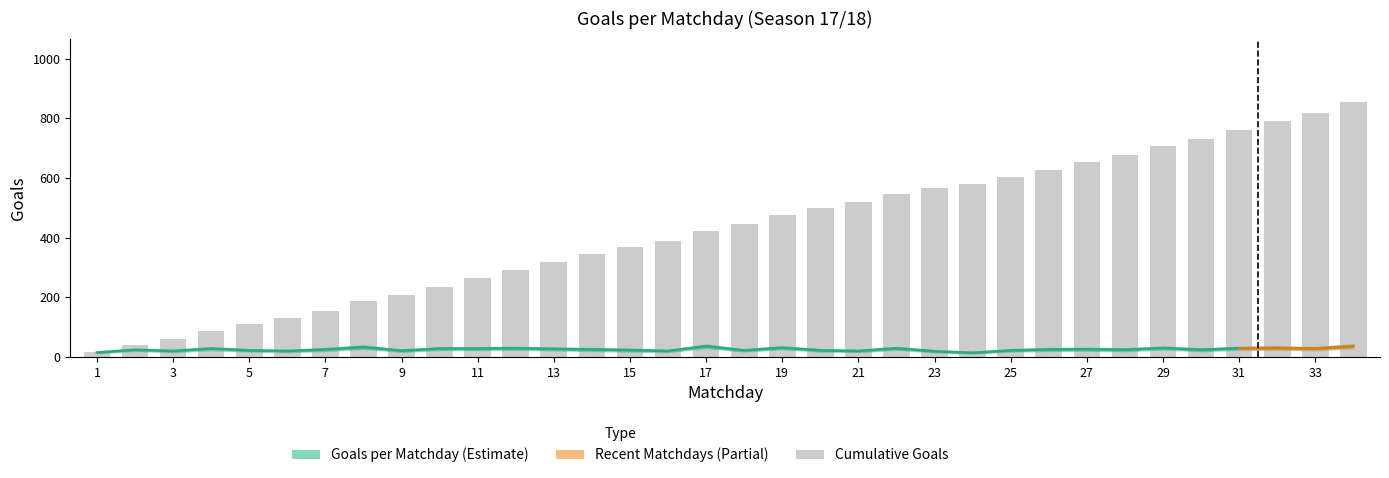

How many data points in Cumulative are less than 446?

17